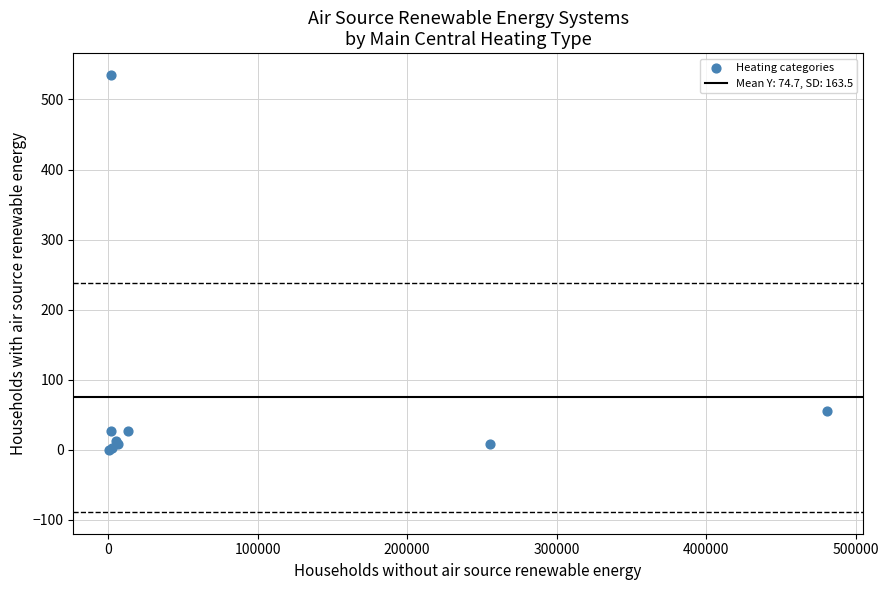

What Y value in the scatter plot is closest to 267?

55